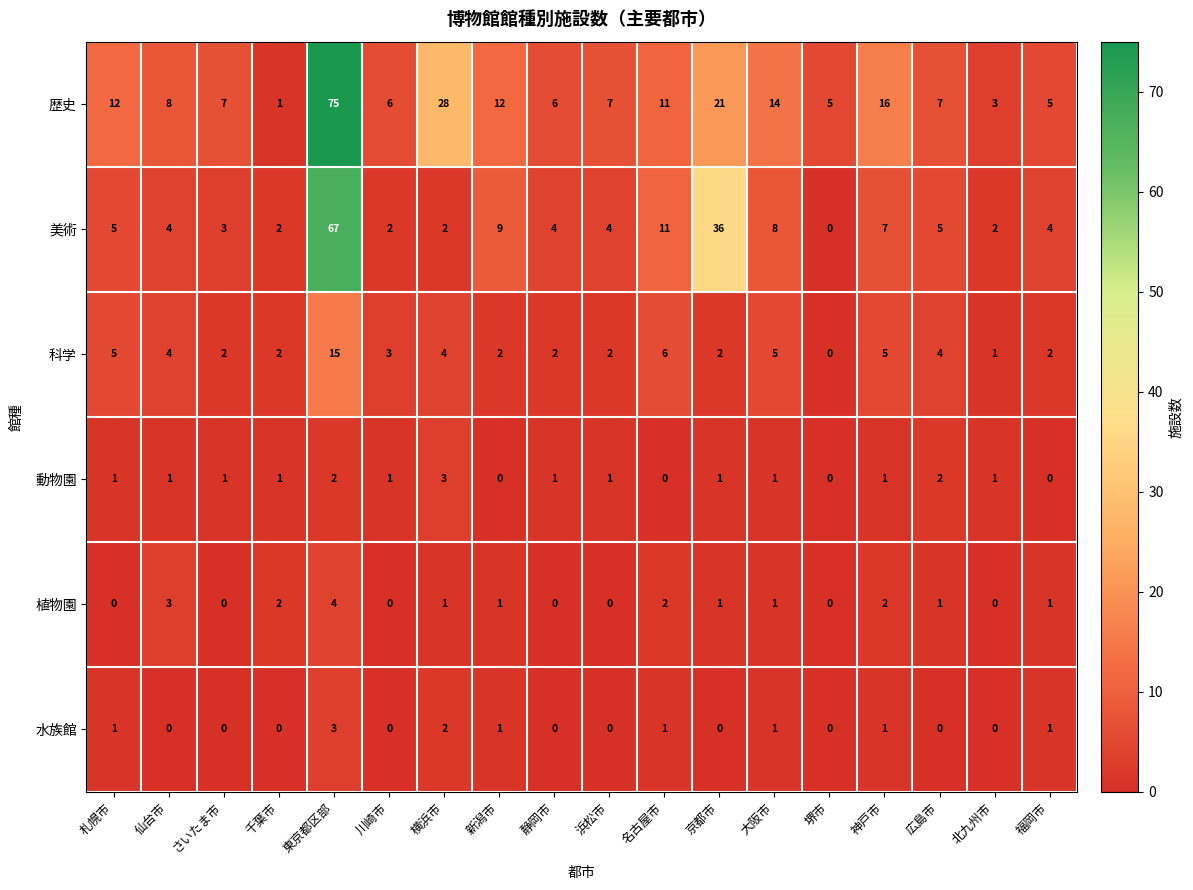

True or false: 水族館 has a value of 0 at 堺市.

True